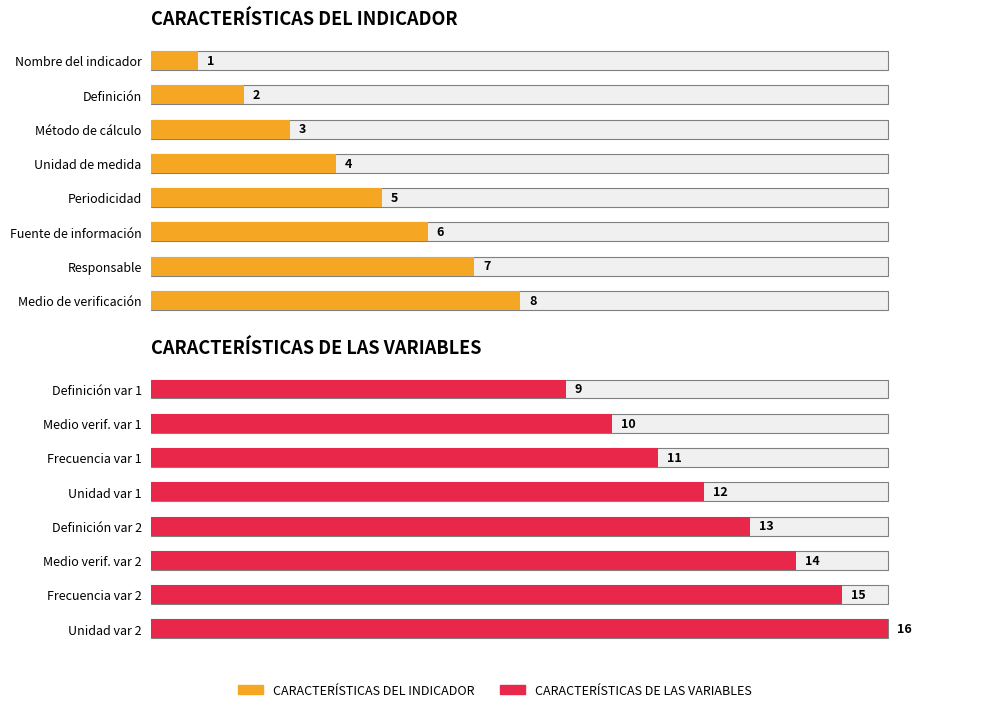

What is the value of the CARACTERÍSTICAS DEL INDICADOR bar at the 8th from the left?

8